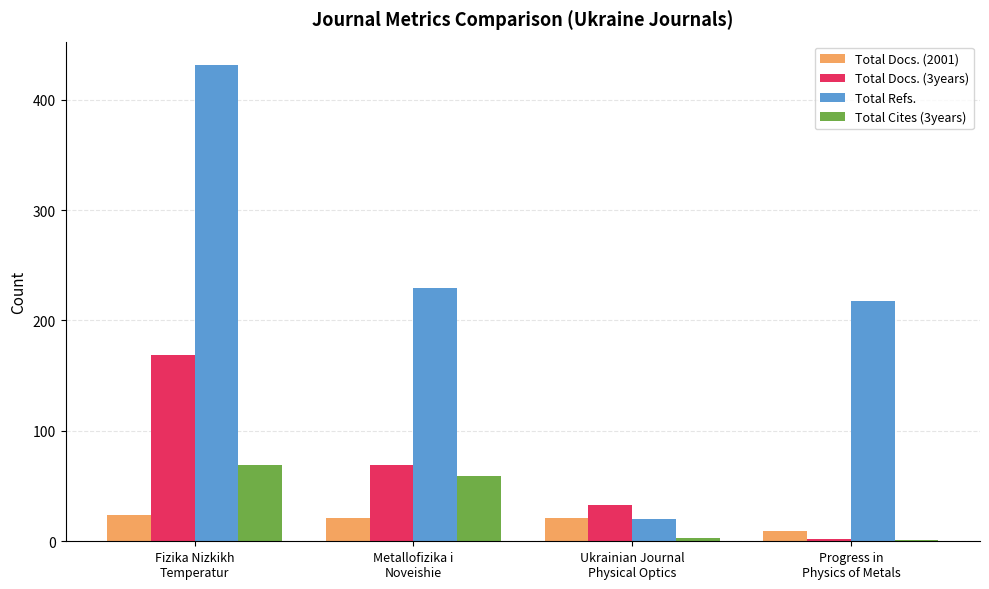

What is the average value of the Total Docs. (2001) series?

19